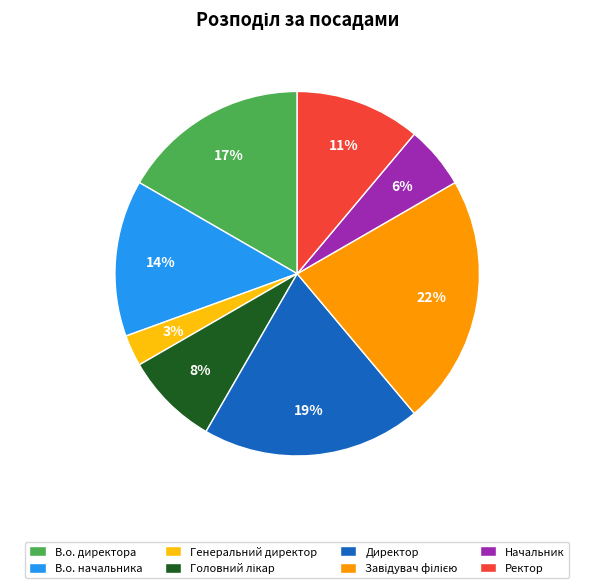

To the nearest percent, what is the average slice percentage?

12%